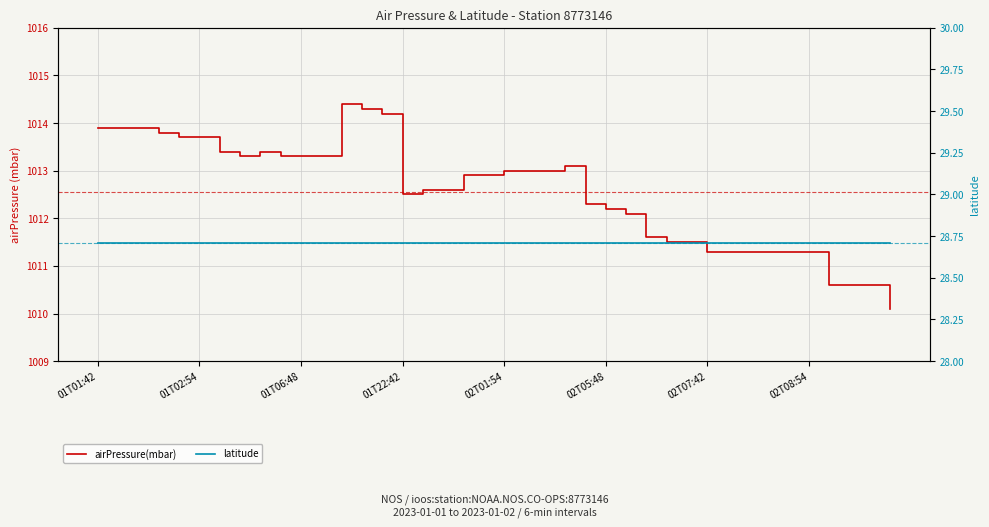

The value of latitude at 31 is 28.7. True or false?

True